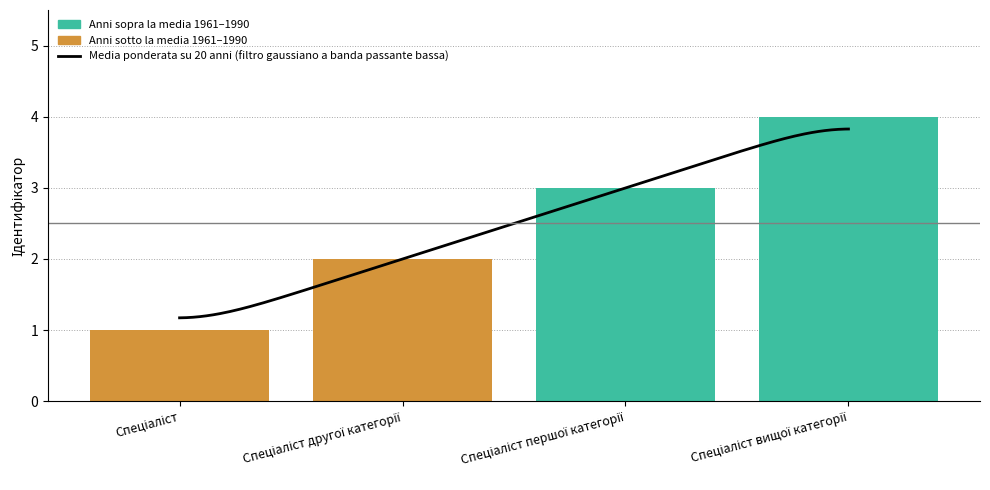

What is the label of the 4th bar from the right?

Спеціаліст